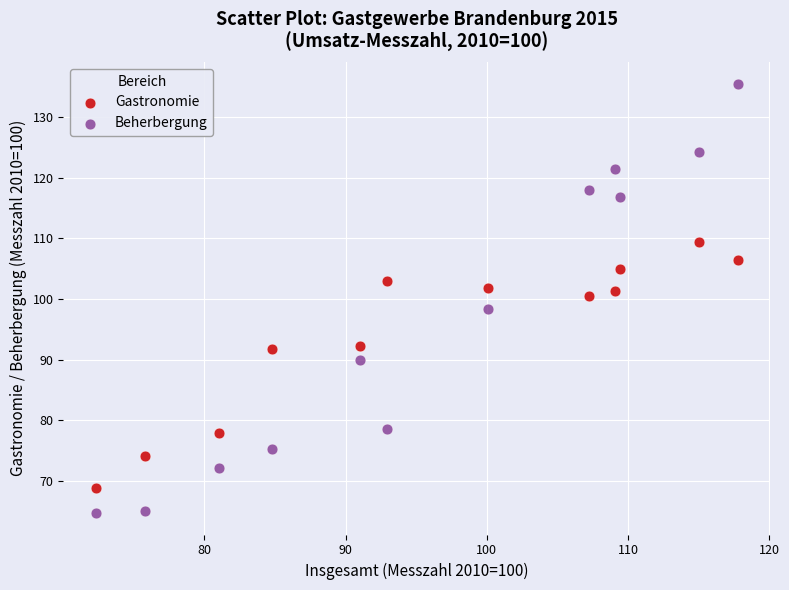

In the Gastronomie series, what Y value is closest to 89?

91.7